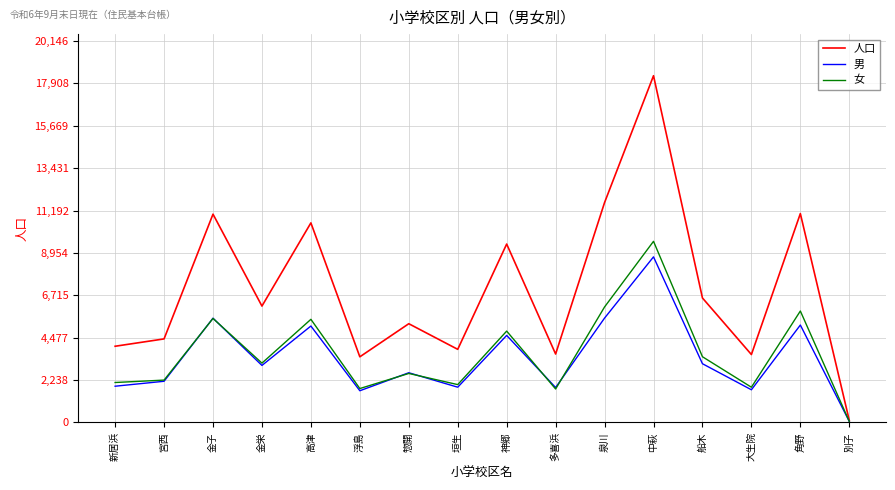

The value of 女 at 宮西 is 2238. True or false?

True